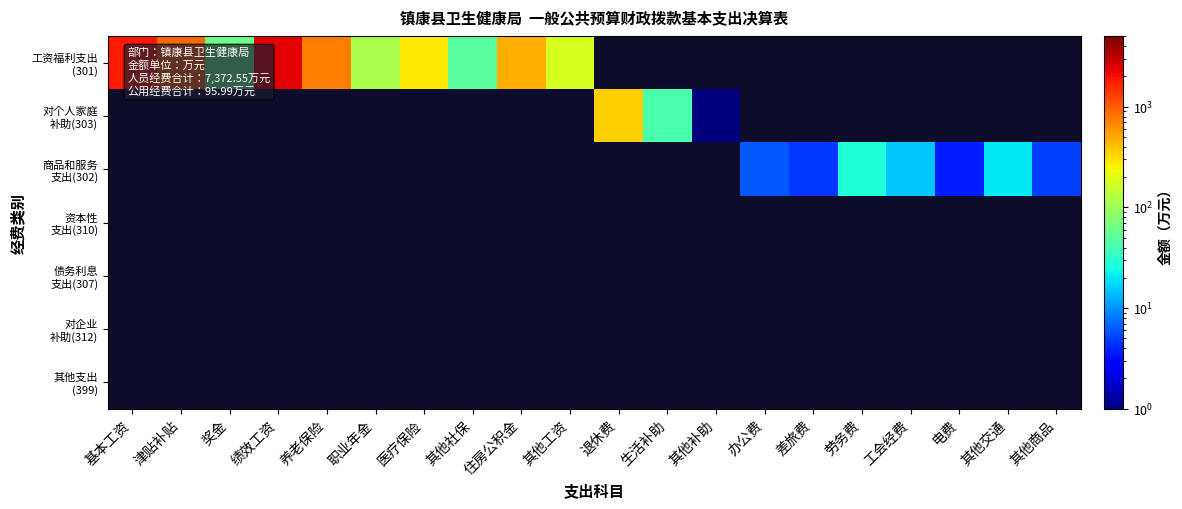

List the series in order of their overall mean, highest first.

工资福利支出 (301), 对个人家庭 补助(303), 商品和服务 支出(302), 资本性 支出(310), 债务利息 支出(307), 对企业 补助(312), 其他支出 (399)